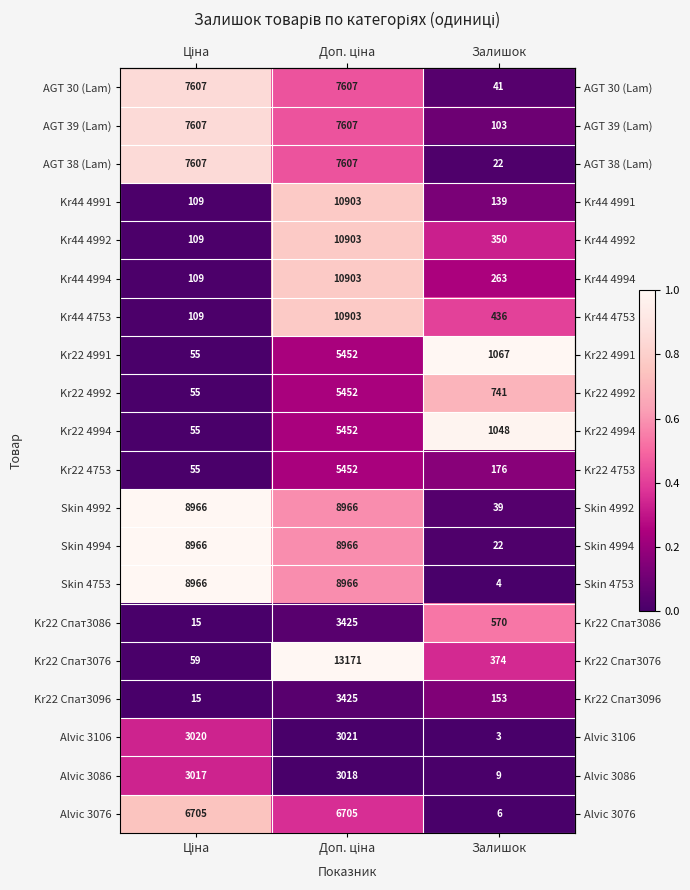

Read the AGT 30 (Lam) value at Залишок.

41